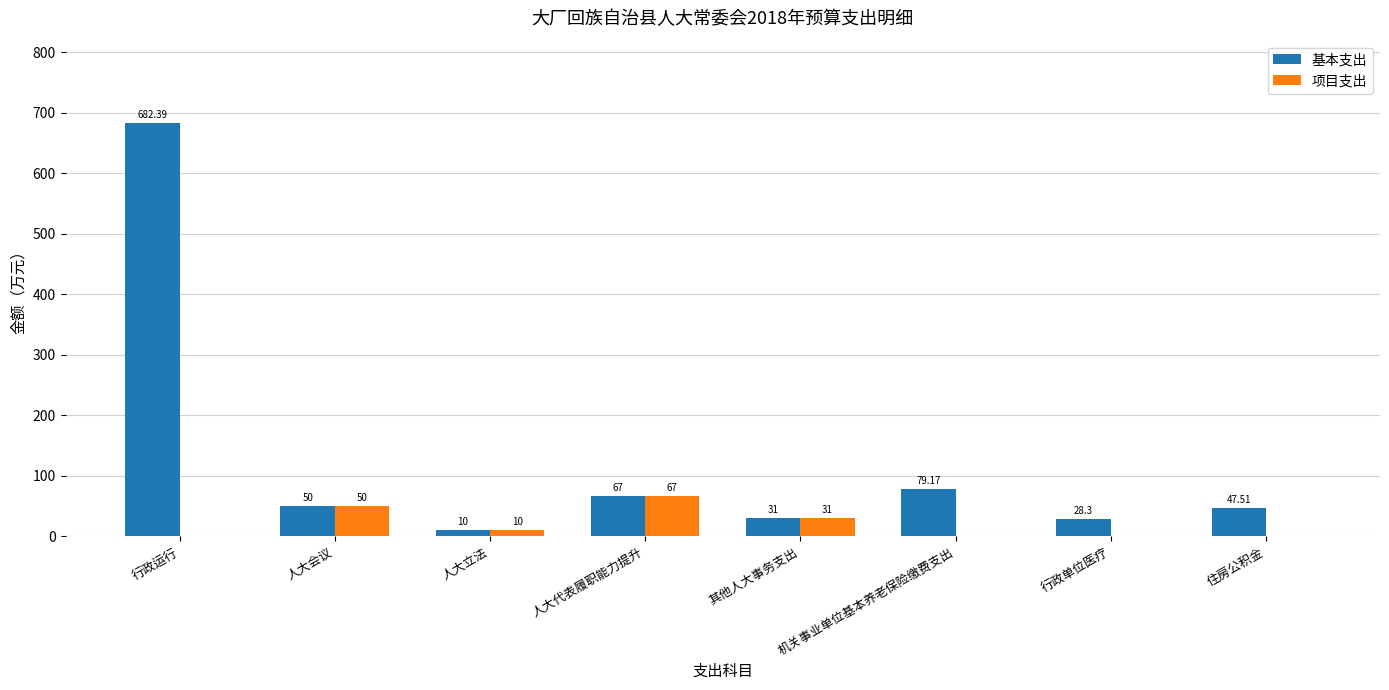

Which category has the highest value in the 基本支出 series?

行政运行